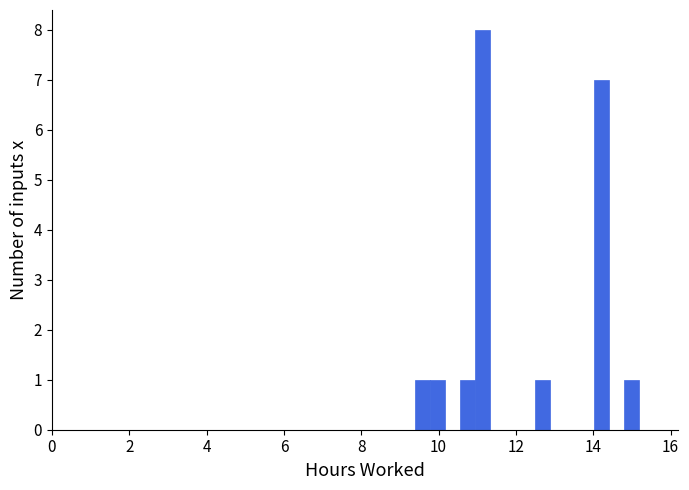

Read against the x-axis, roughly where is the centre of the tallest bar?

11.2